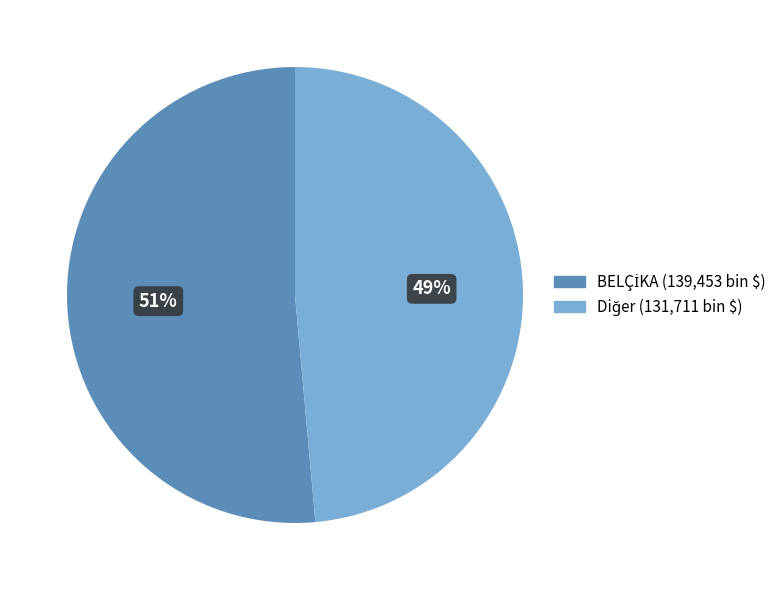

To the nearest percent, what is the average slice percentage?

50%